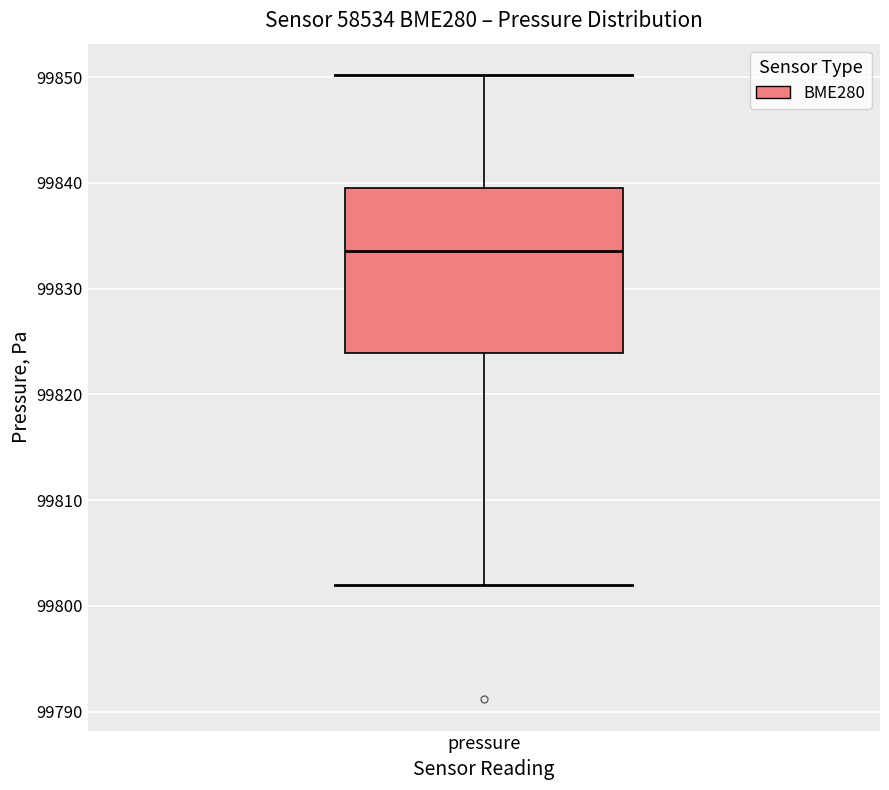

Transcribe this box plot: give where the median line is, the range the box spans, and where the two whiskers end, as read against the y-axis. The values are not printed on the chart, so give them approximately, as read against the axis.

median 99834, box 99824 to 99840, whiskers 99802 to 99850